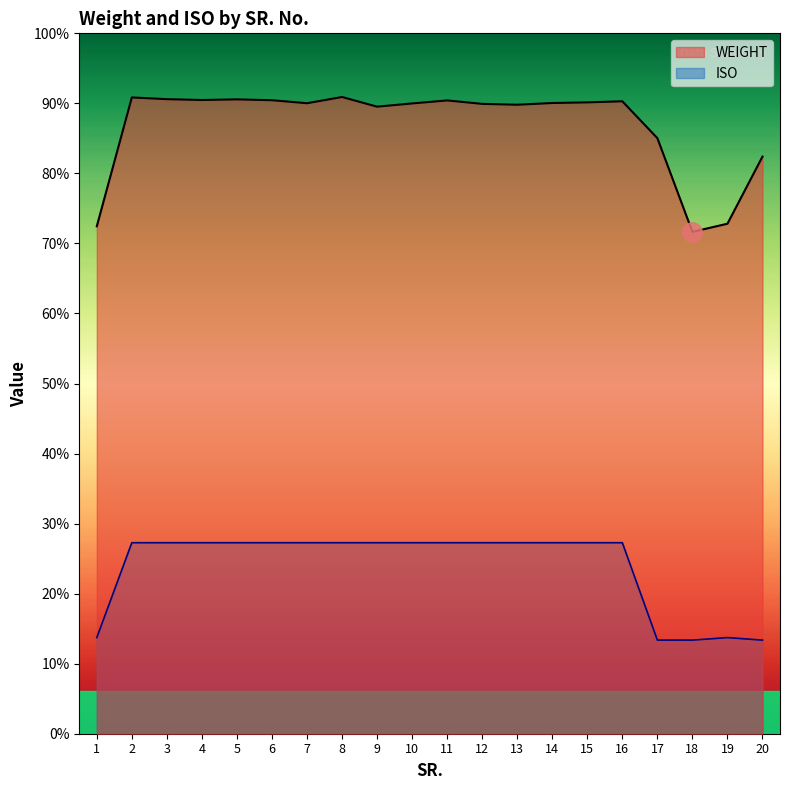

Between 3 and 18, which is larger?

3